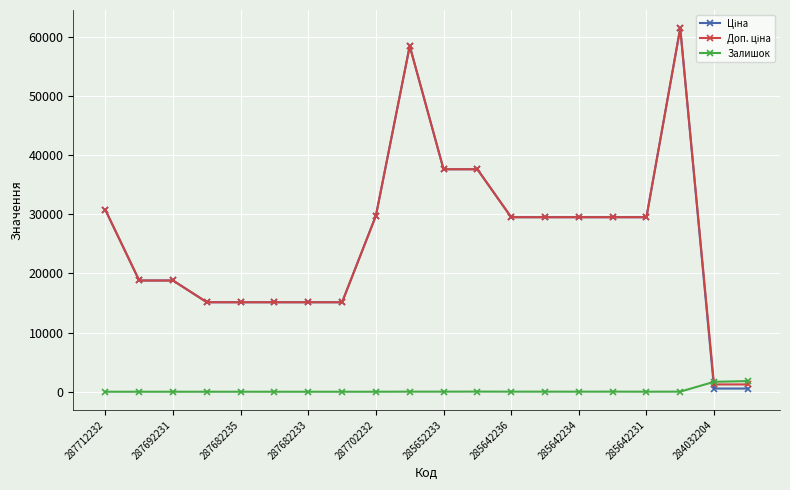

What is the maximum value shown in the chart?

61434.3